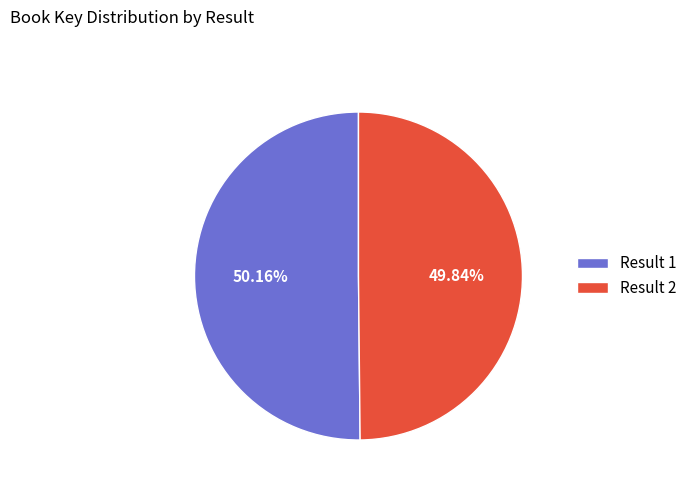

Does any single category account for the majority?

Yes